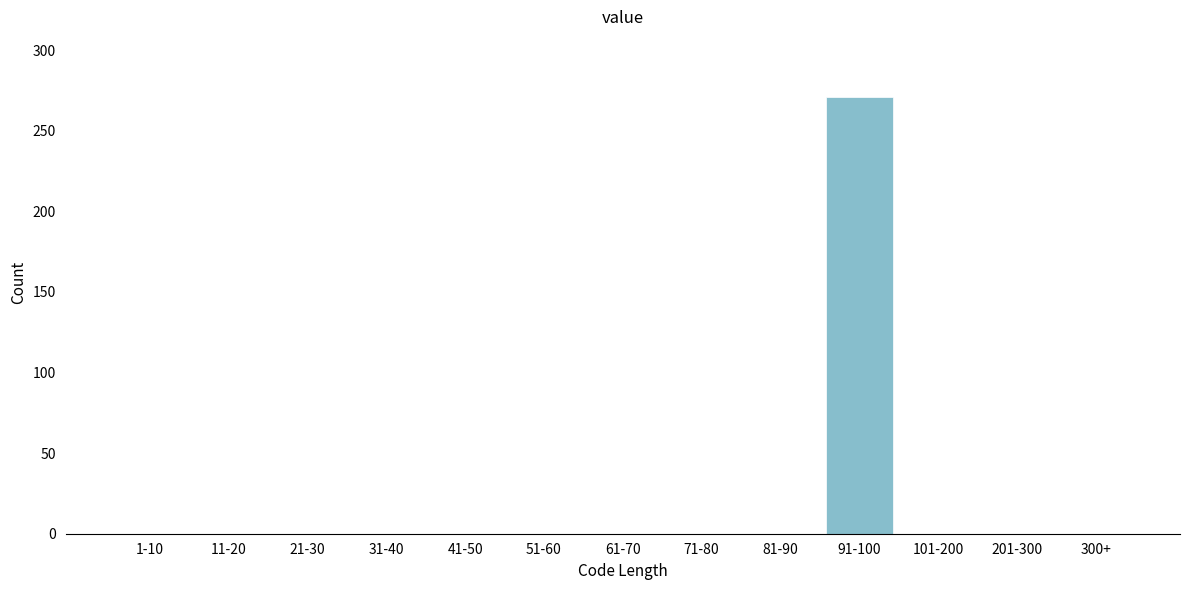

Reading left to right, extract all data points from this chart.

1-10=0	11-20=0	21-30=0	31-40=0	41-50=0	51-60=0	61-70=0	71-80=0	81-90=0	91-100=271	101-200=0	201-300=0	300+=0